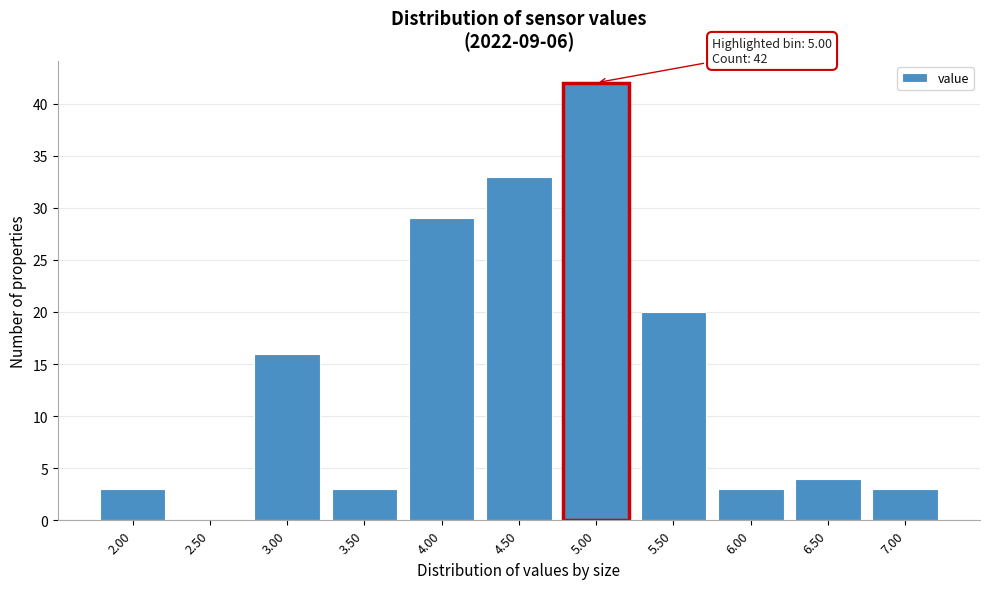

Reading left to right, extract all data points from this chart.

2.00=3	2.50=0	3.00=16	3.50=3	4.00=29	4.50=33	5.00=42	5.50=20	6.00=3	6.50=4	7.00=3